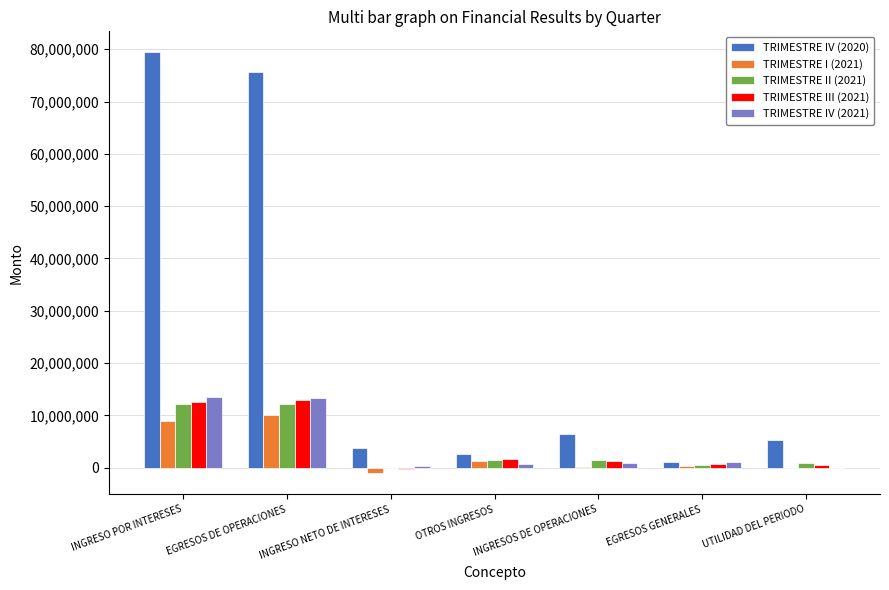

What is the sum of the TRIMESTRE IV (2020) values at UTILIDAD DEL PERIODO and INGRESO NETO DE INTERESES?

9139535.5